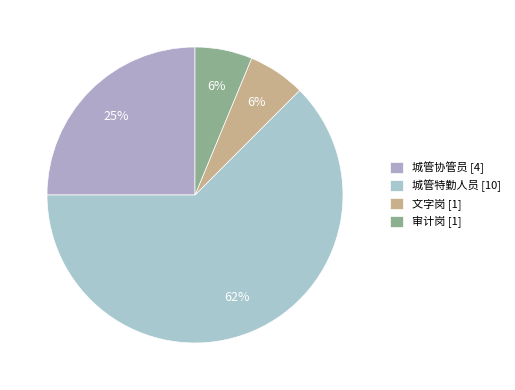

What is the change in value from 城管协管员 to 审计岗?

-3